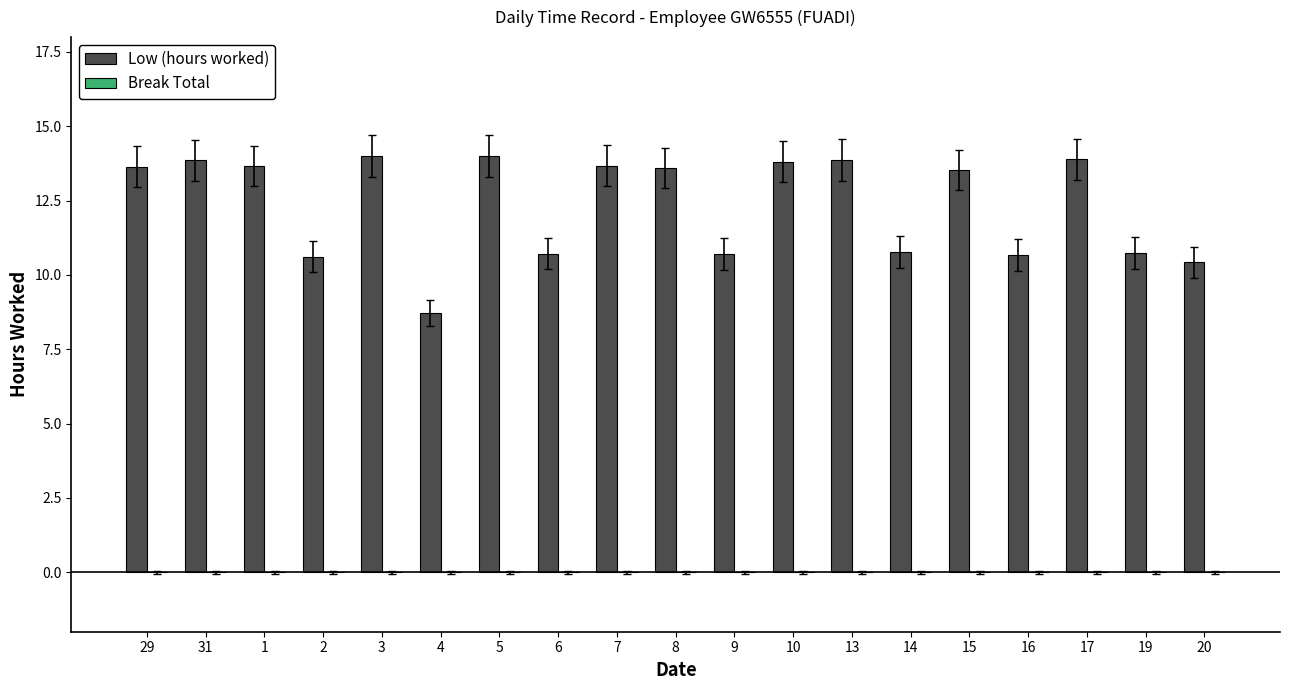

What is the sum of all values?

234.9